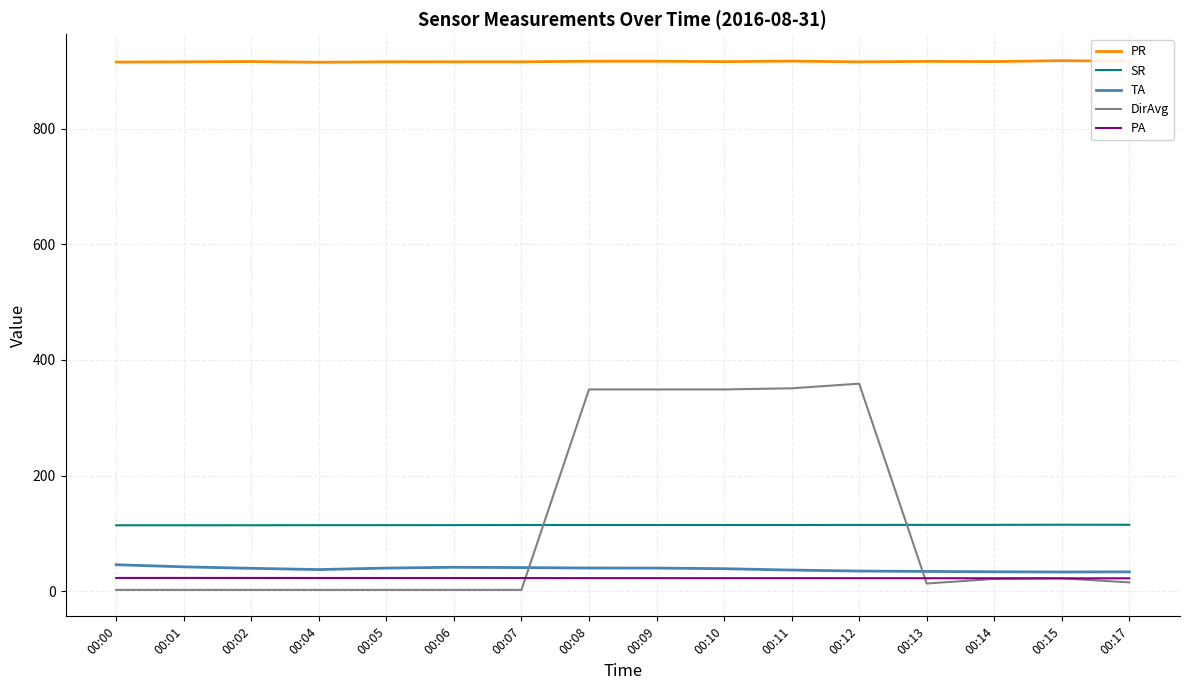

What is the difference between the highest and lowest values at 00:09?

894.9